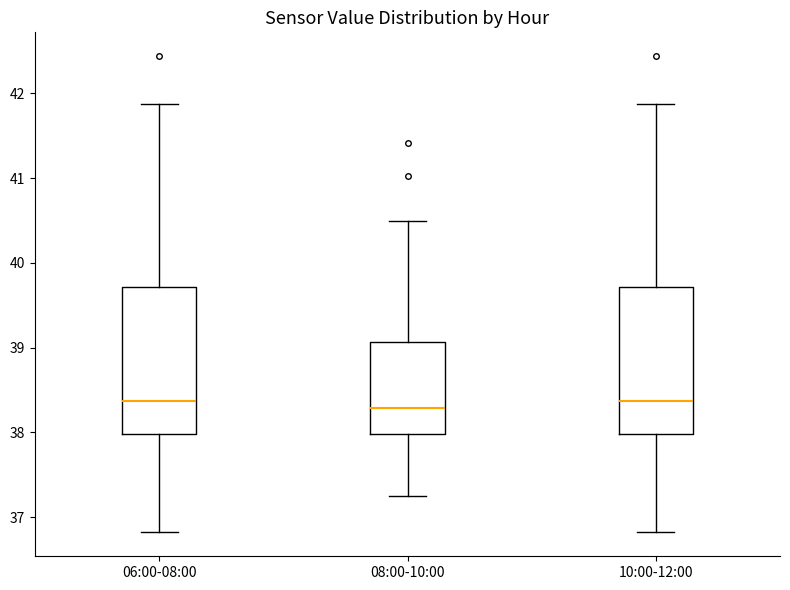

Where is the lower edge of the box for 06:00-08:00 on the y-axis? The values are not printed on the chart, so give them approximately, as read against the axis.

38.0